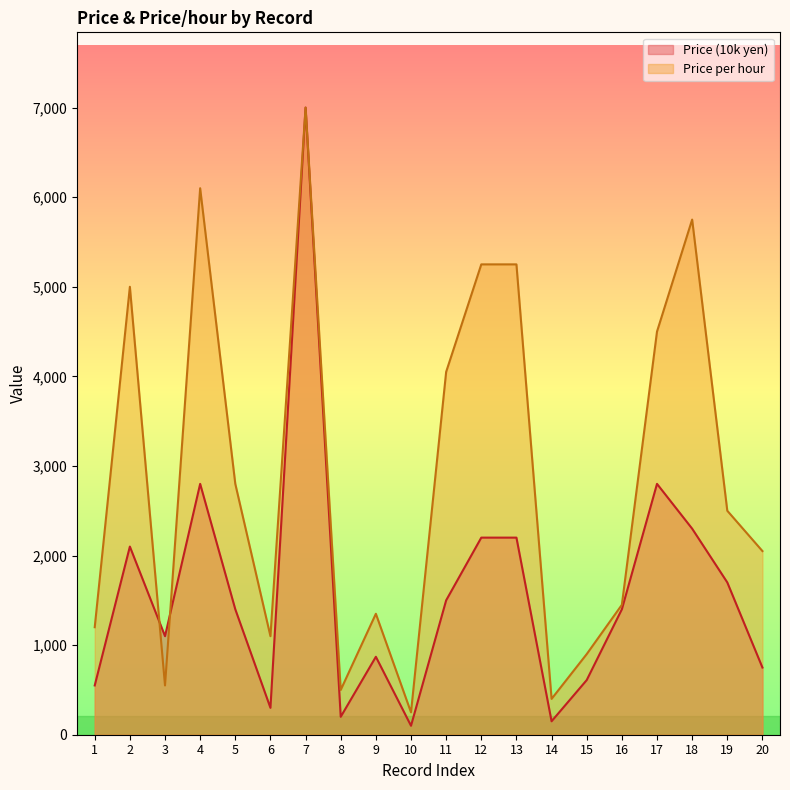

What is the difference between the maximum and minimum values in the Price (10k yen) series?

6900